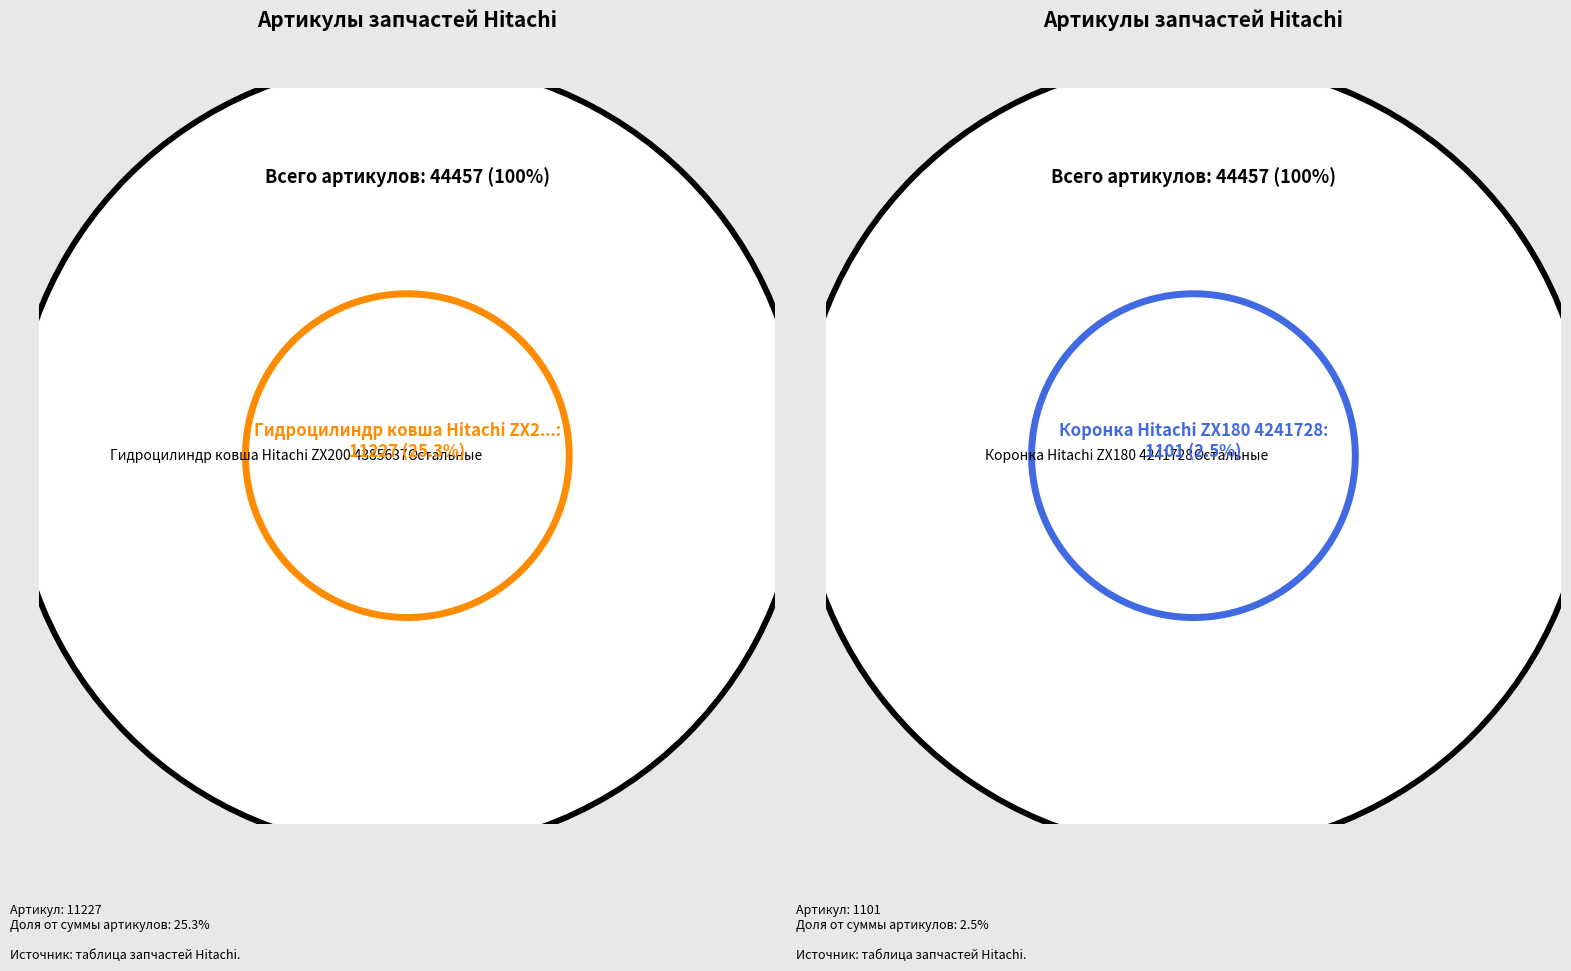

What is the smallest slice in the pie chart?

Коронка Hitachi ZX180 4241728